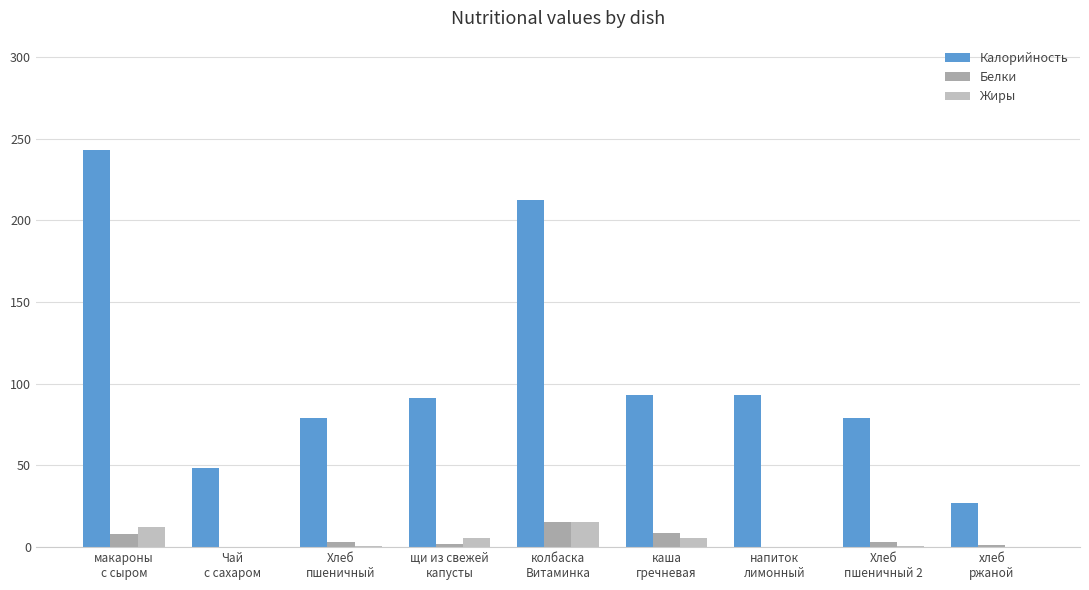

Does the chart contain stacked bars?

No